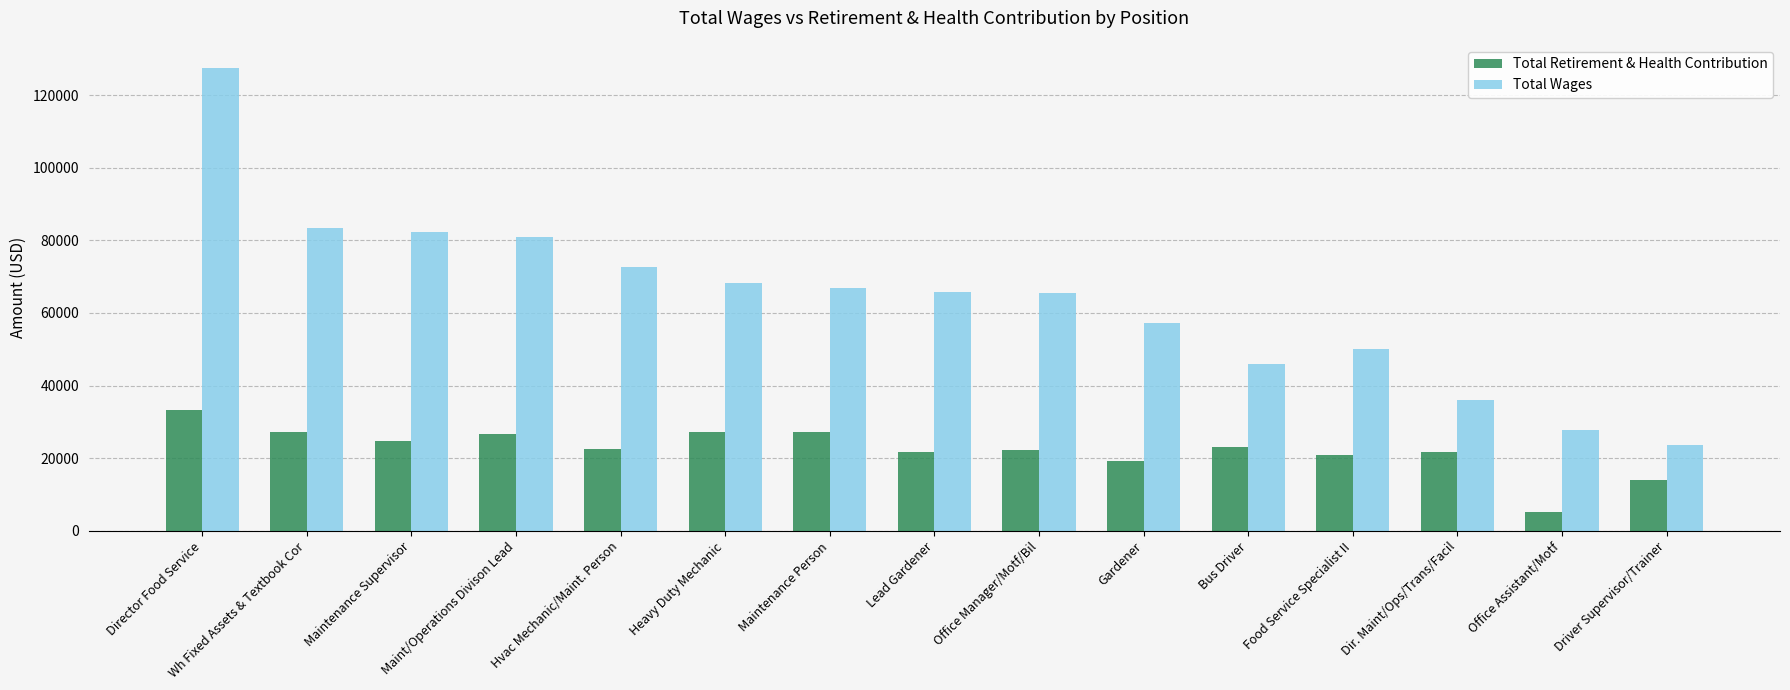

Are the bars grouped side by side (vs. stacked)?

Yes